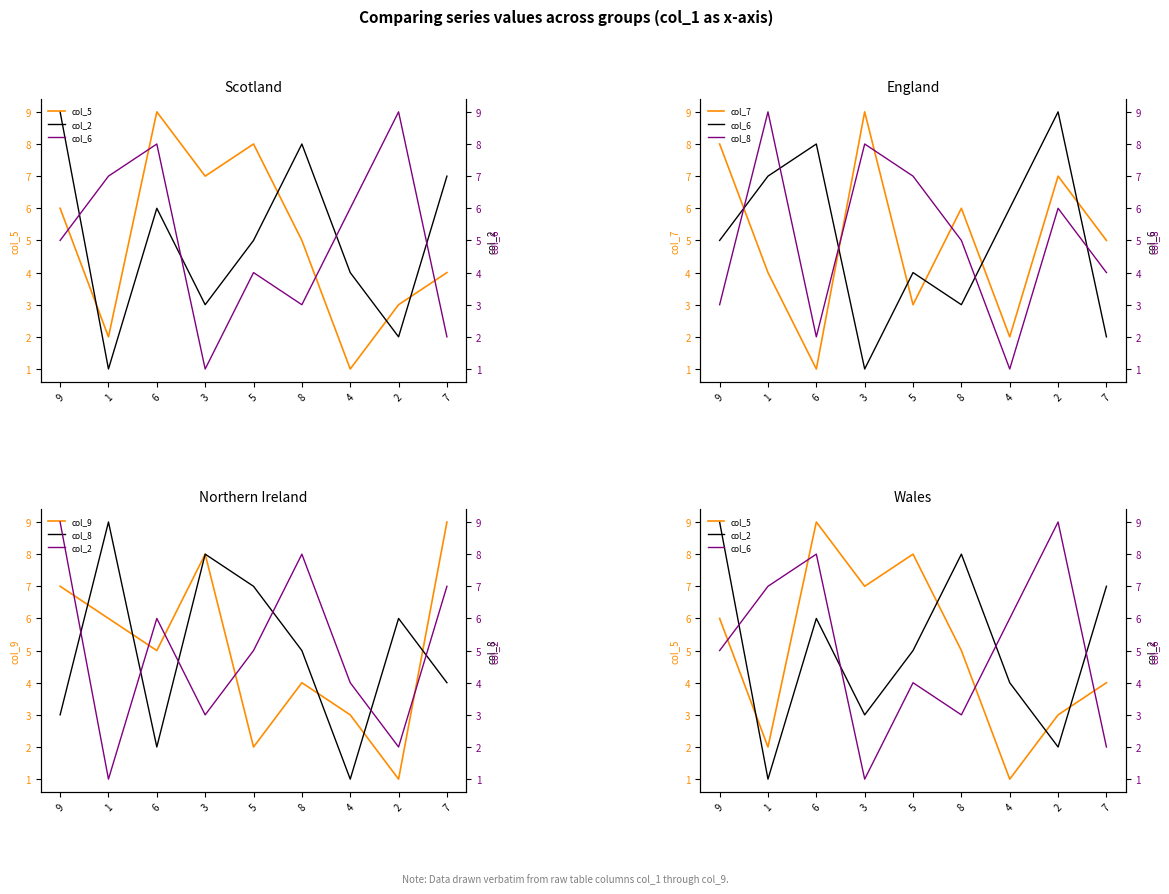

Between 5 and 7, which is larger?

5